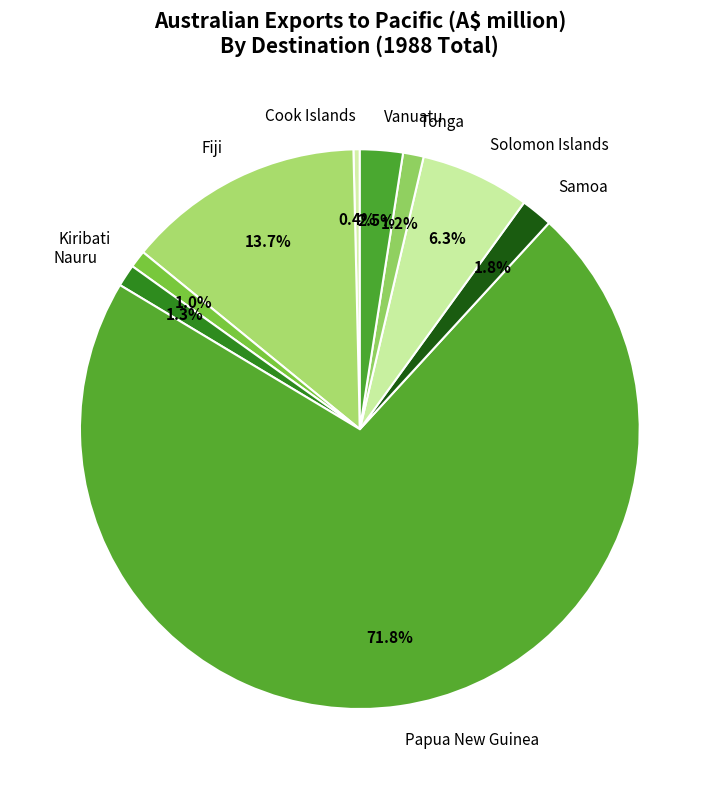

Count the number of slices in the pie.

9